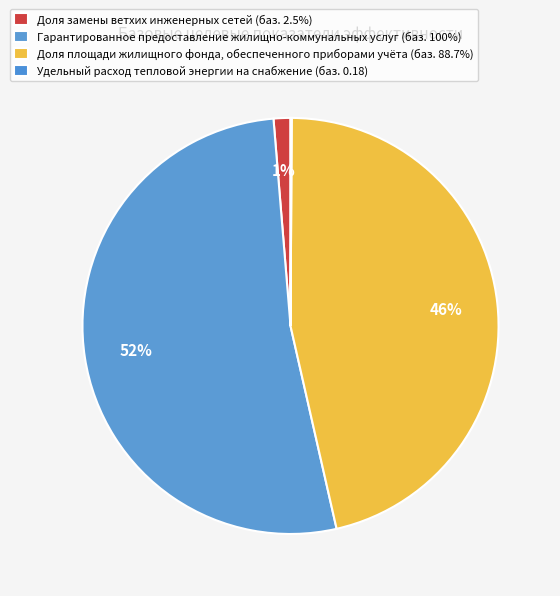

How many segments does this pie chart have?

4